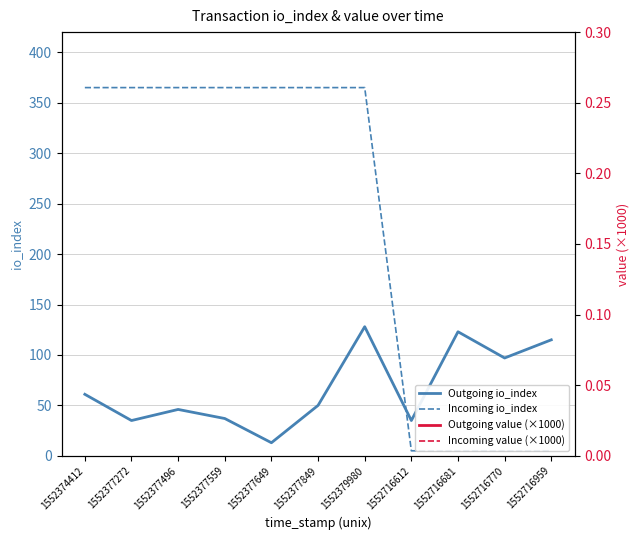

Count the number of data series in this chart.

4